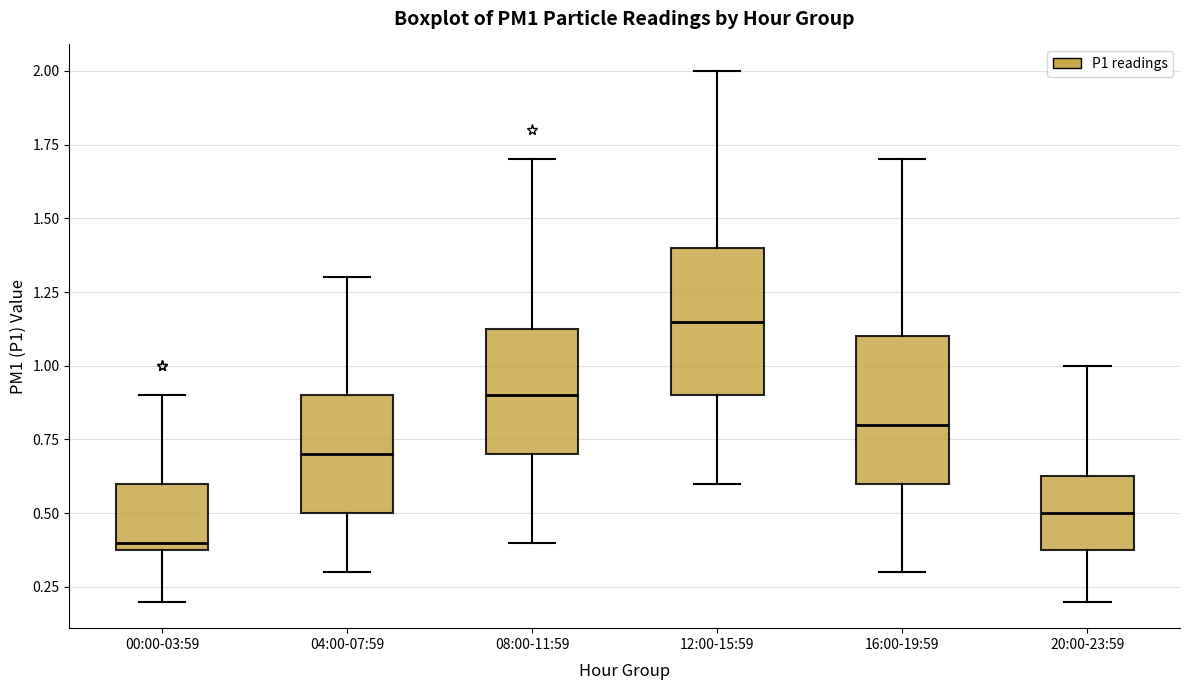

Which box's median line is the highest?

12:00-15:59